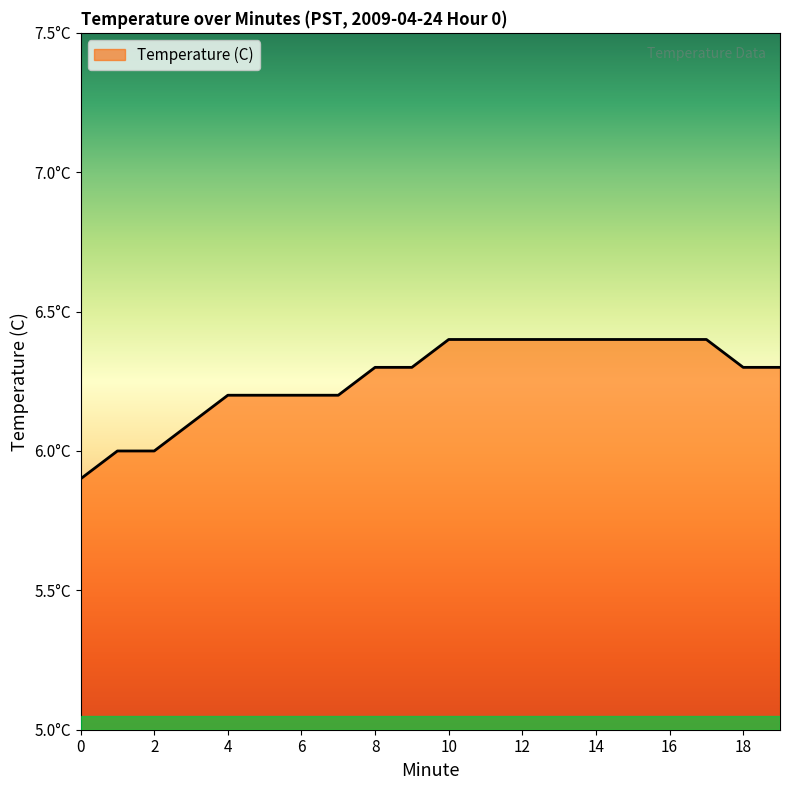

Is this an area chart (filled region under the line)?

Yes